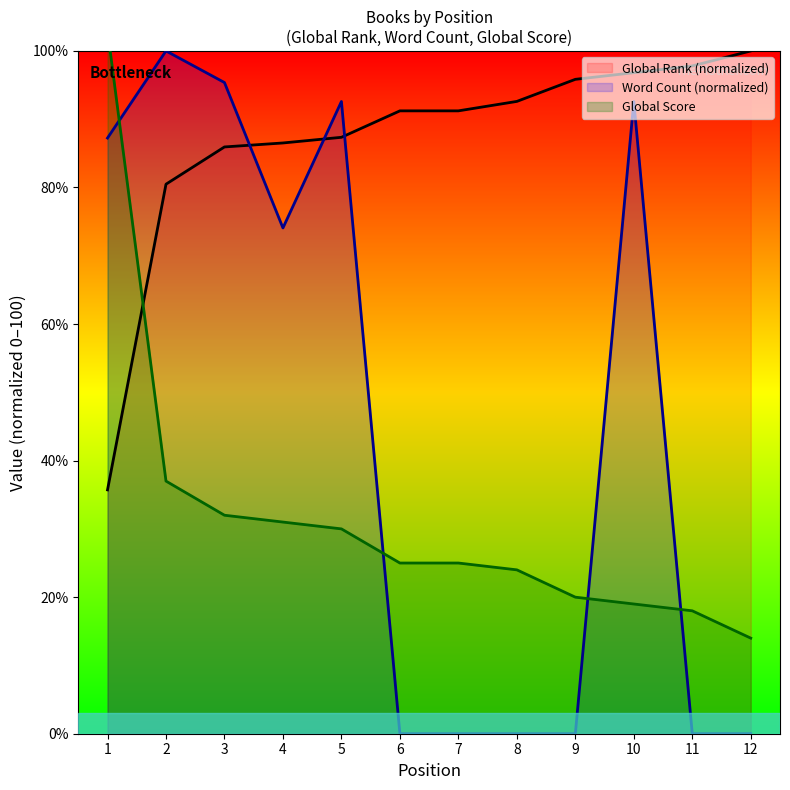

Rank the series at 9 from lowest to highest value.

Word Count, Global Score, Global Rank